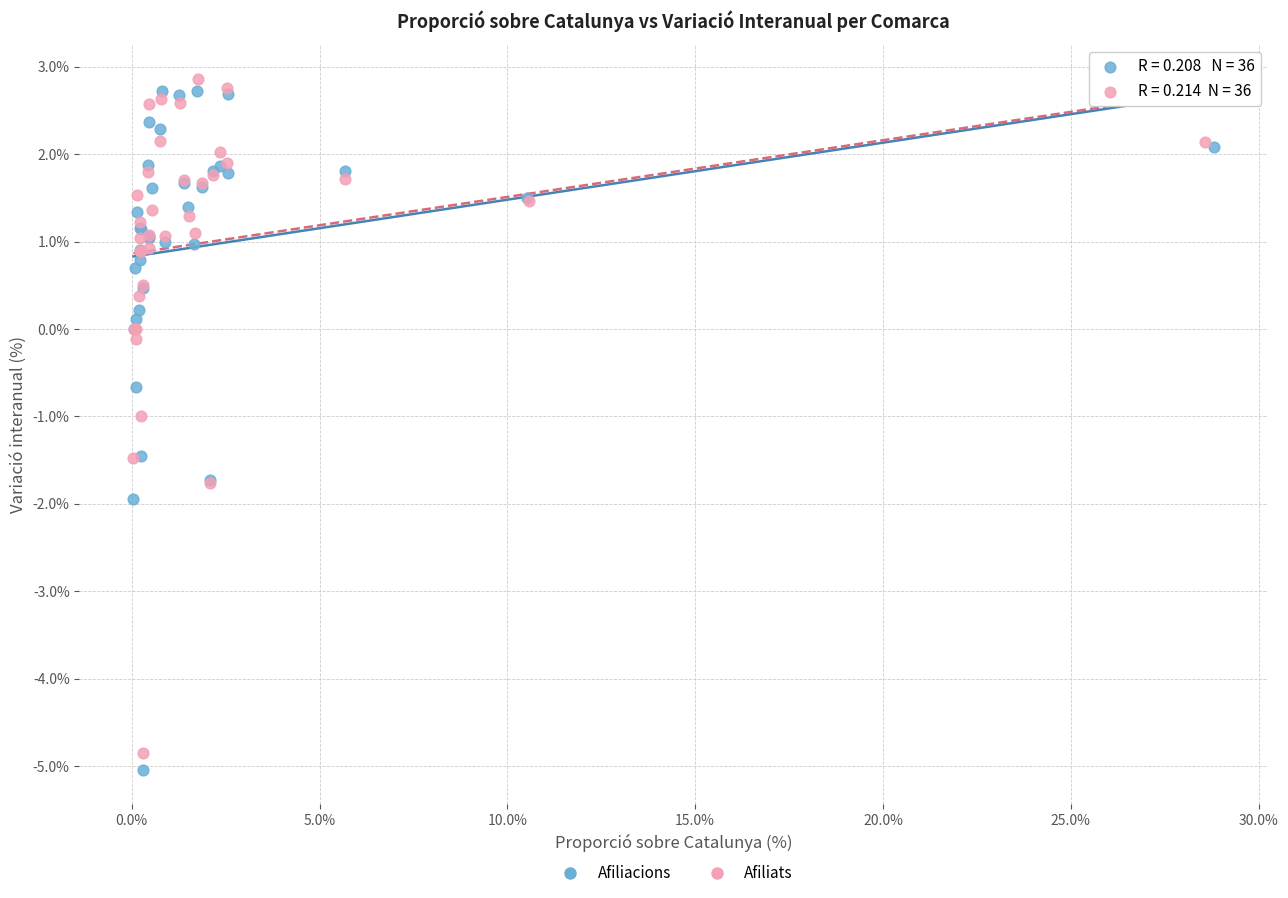

Which series reaches the maximum Y coordinate?

Afiliats